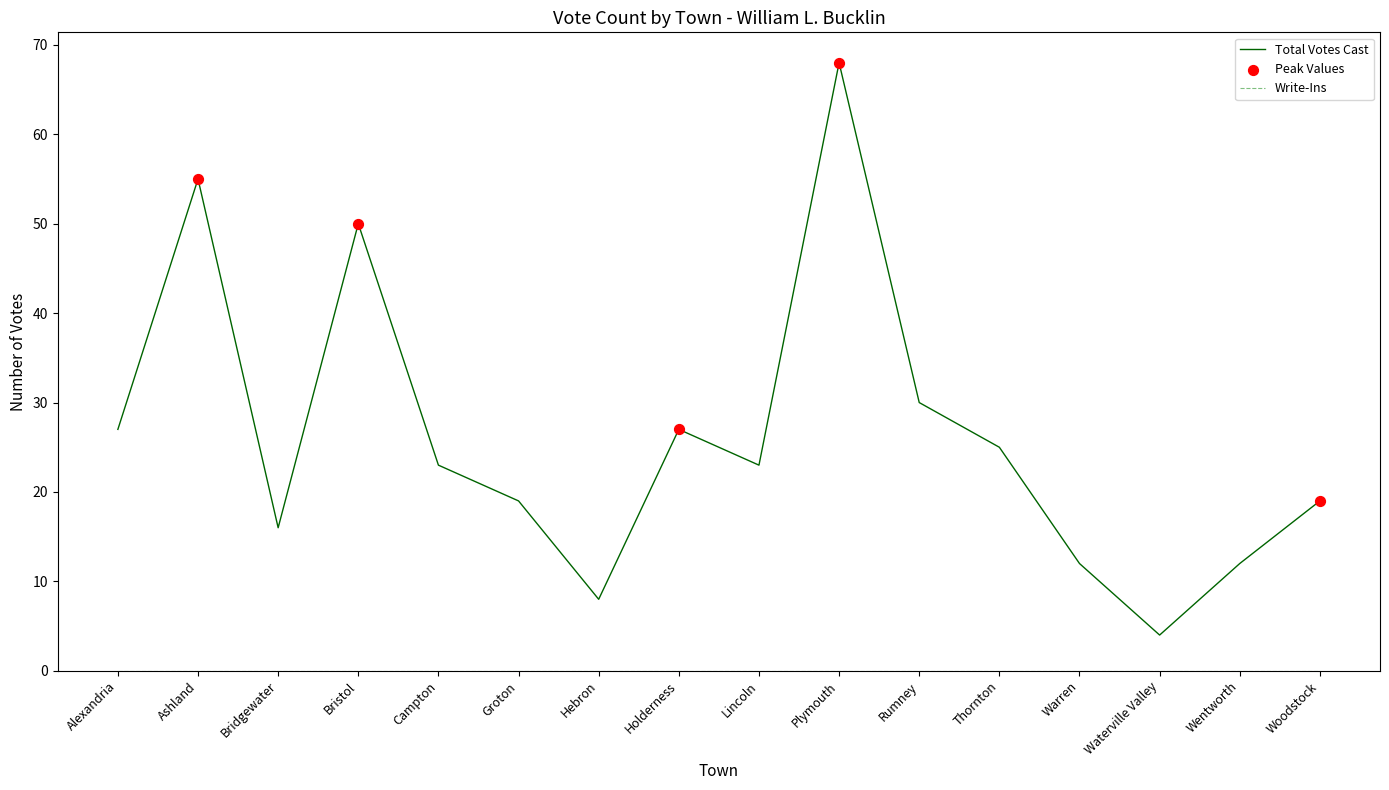

Between Plymouth and Rumney, which series saw the biggest shift?

Total Votes Cast